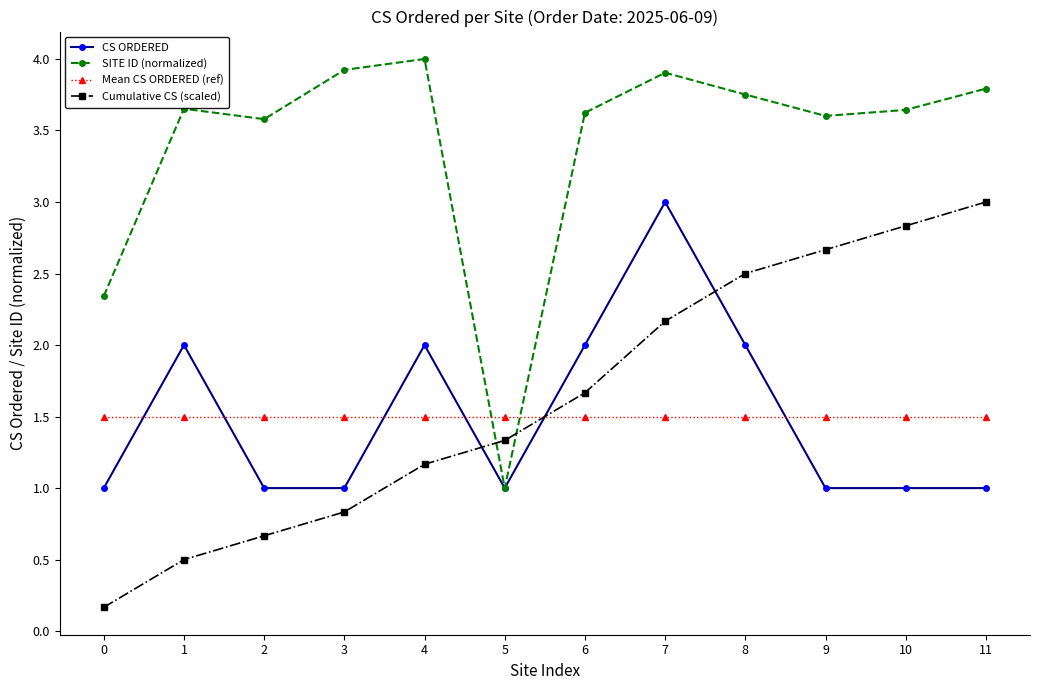

Between 1 and 2, which series saw the biggest shift?

CS ORDERED